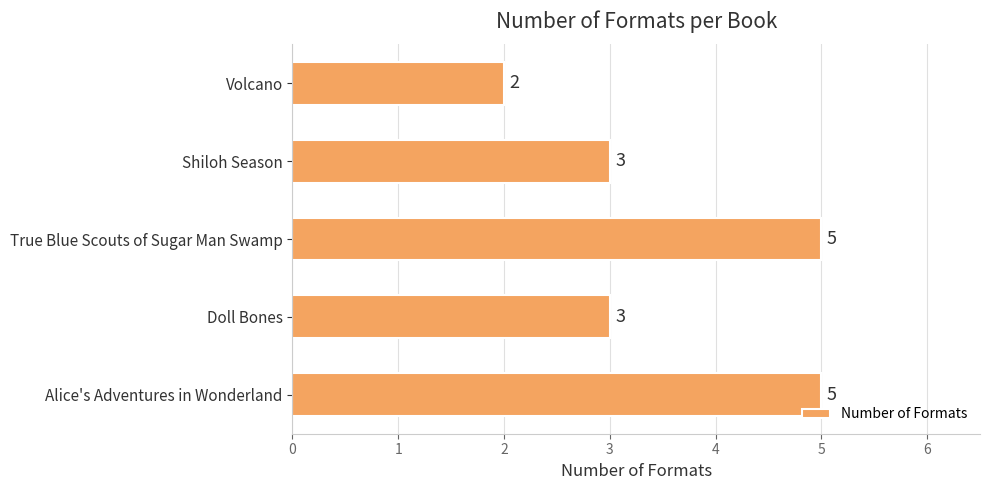

Are the bars horizontal?

Yes